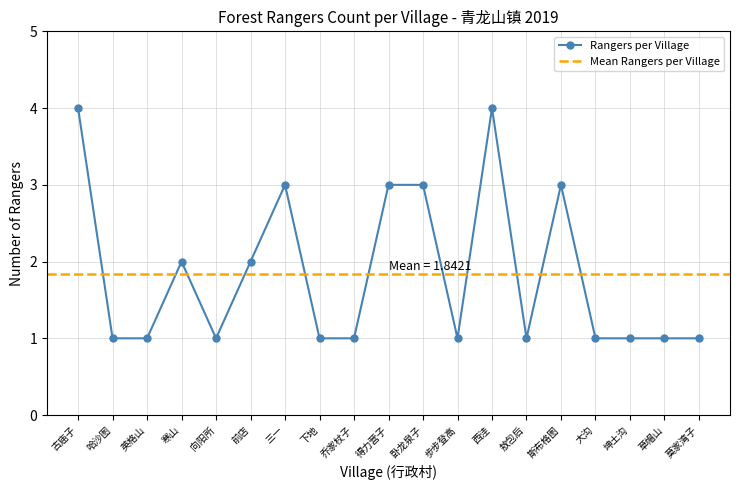

Reading left to right, list all the values displayed in this chart.

4	1	1	2	1	2	3	1	1	3	3	1	4	1	3	1	1	1	1